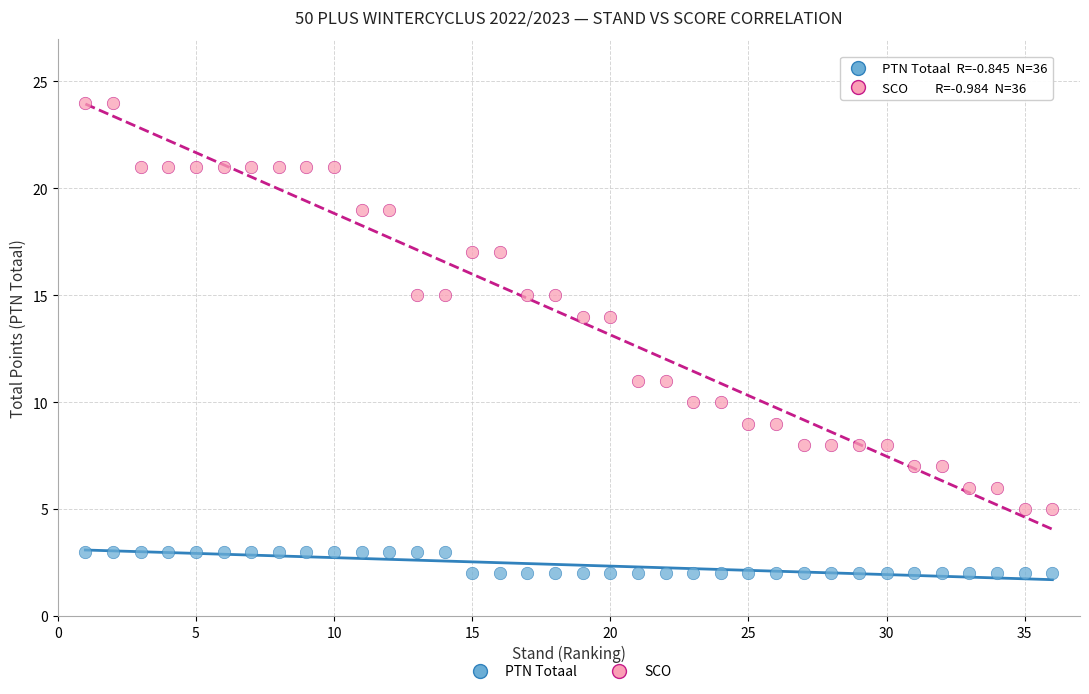

Which series contains the lowest Y value?

PTN Totaal